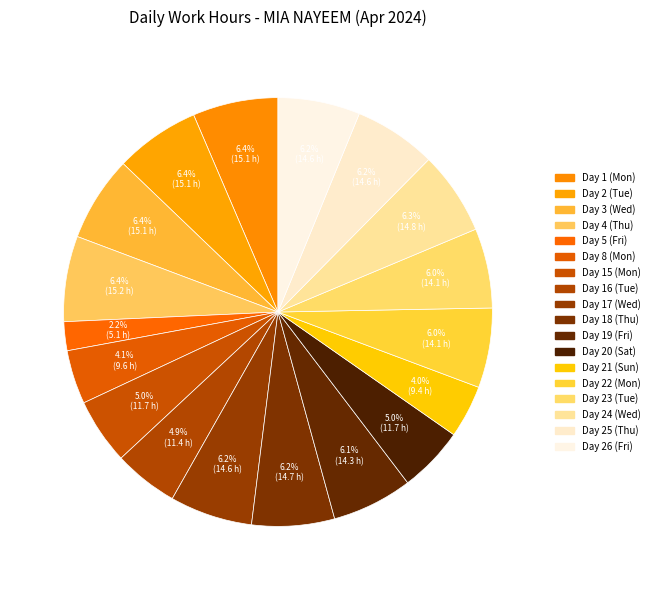

How many segments does this pie chart have?

18